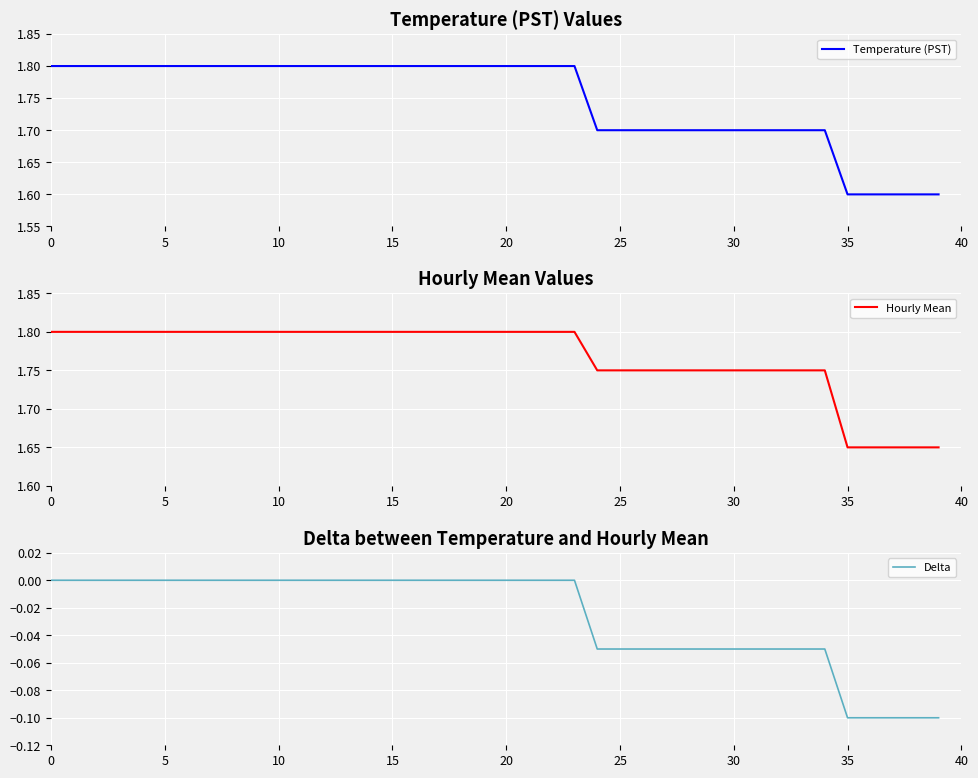

At how many categories does at least one series exceed 1?

40